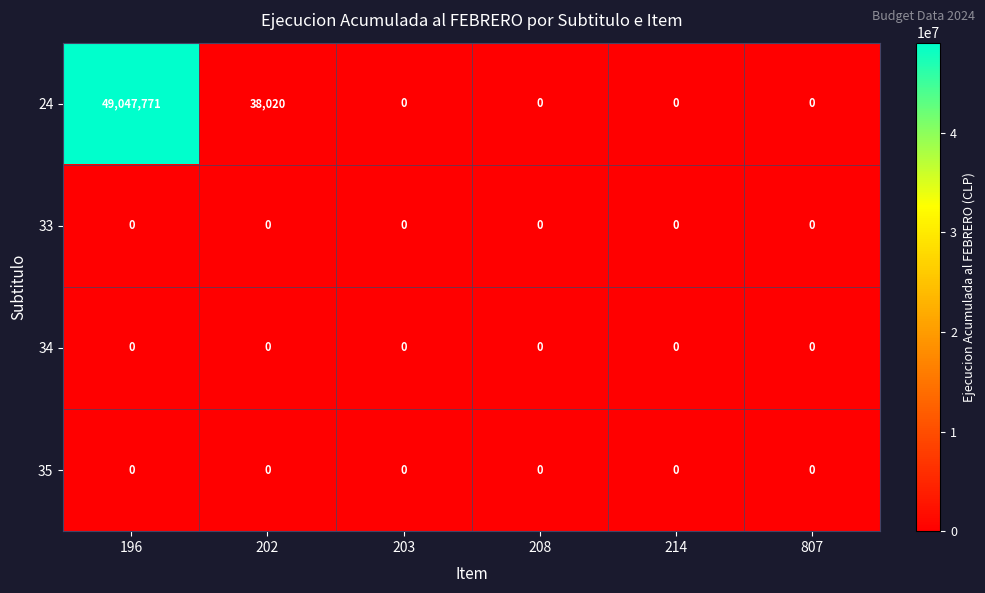

Between 202 and 807, which series saw the biggest shift?

24